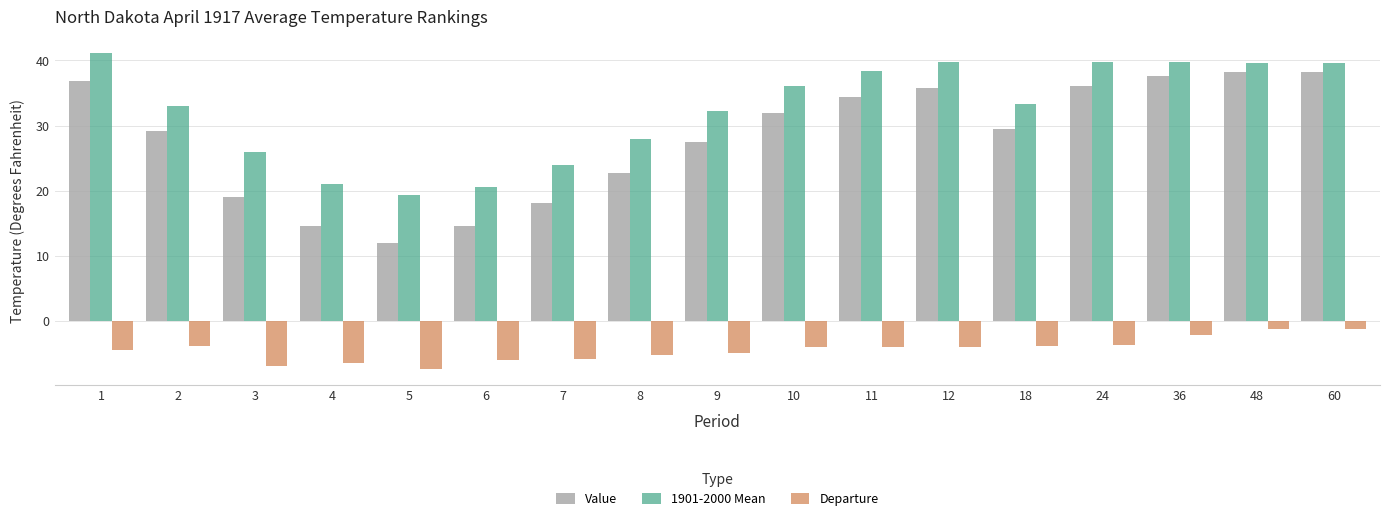

What is the value of the Departure bar at the 5th from the left?

-7.4